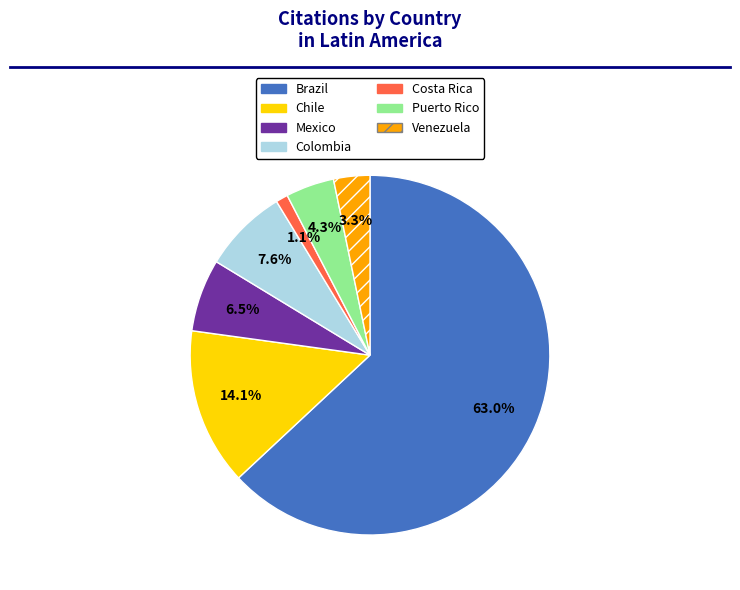

Combined, do Colombia and Chile account for over 50%?

No